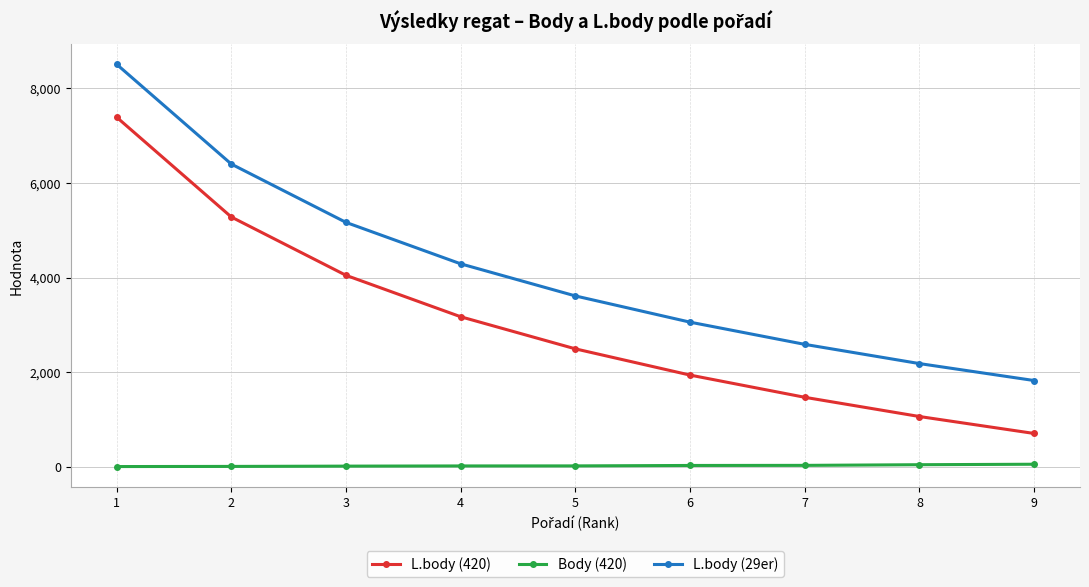

True or false: L.body (29er) has a value of 3058 at 6.

True